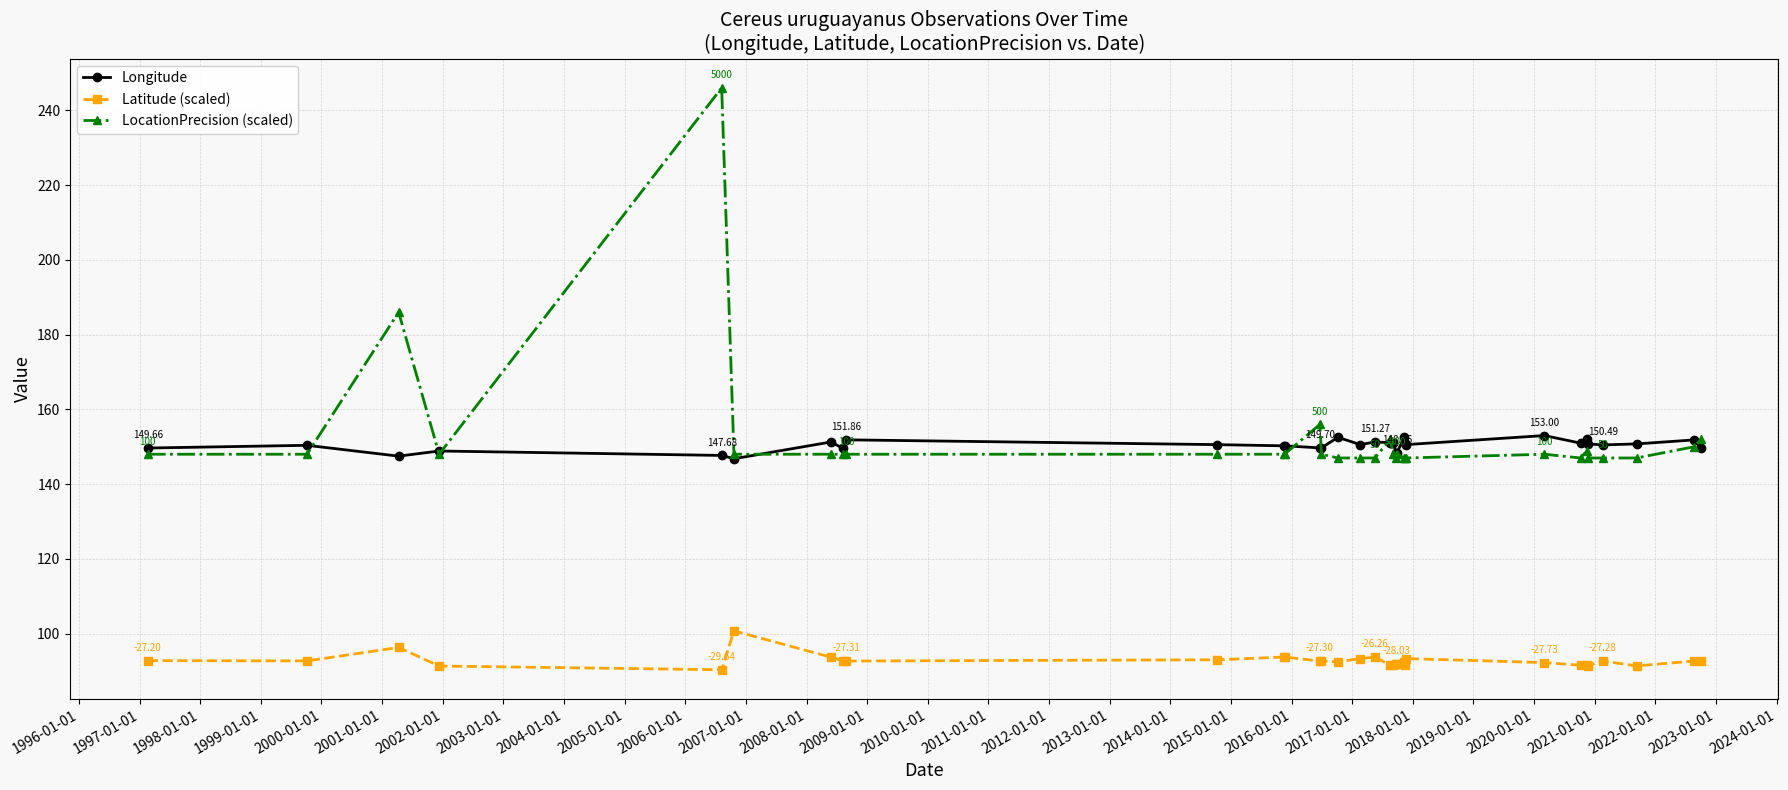

True or false: Latitude (scaled) has more than 2 interior local peaks.

True